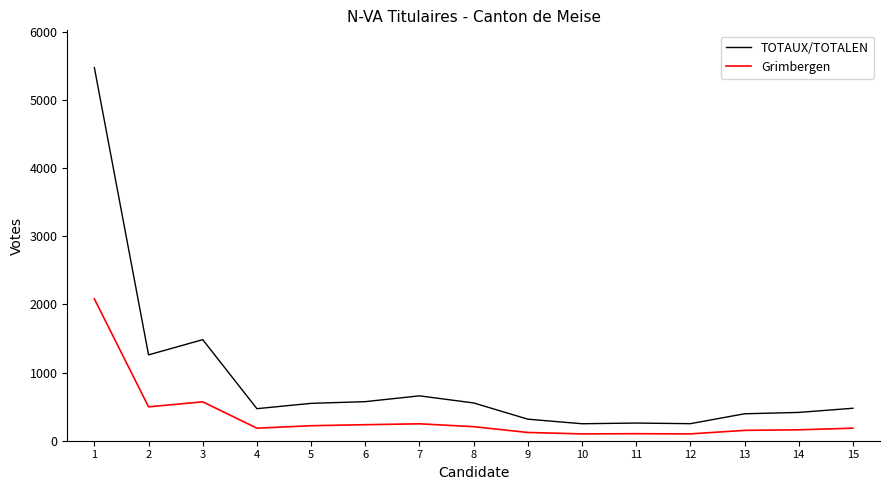

What is the total value across all series at 13?

547